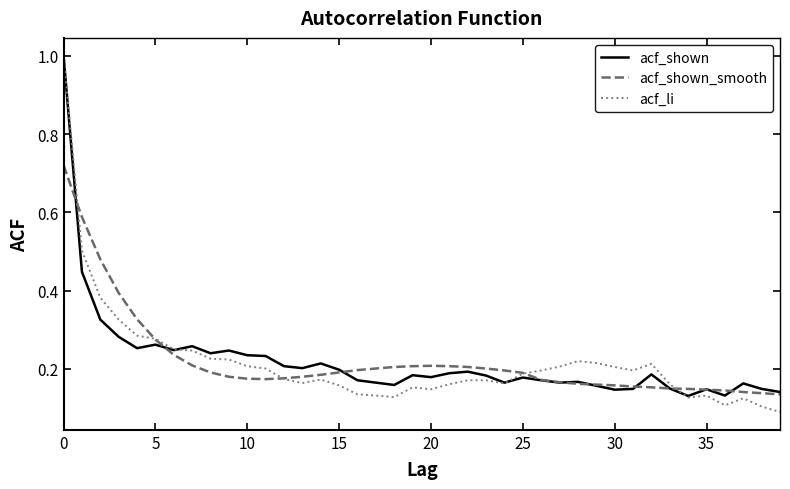

Which series has the widest spread of values?

acf_li